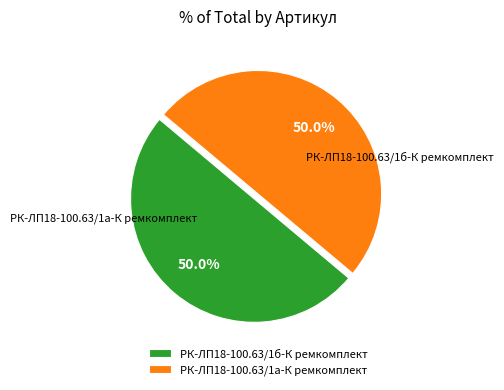

What portion of the pie excludes РК-ЛП18-100.63/1а-К ремкомплект?

50.0%